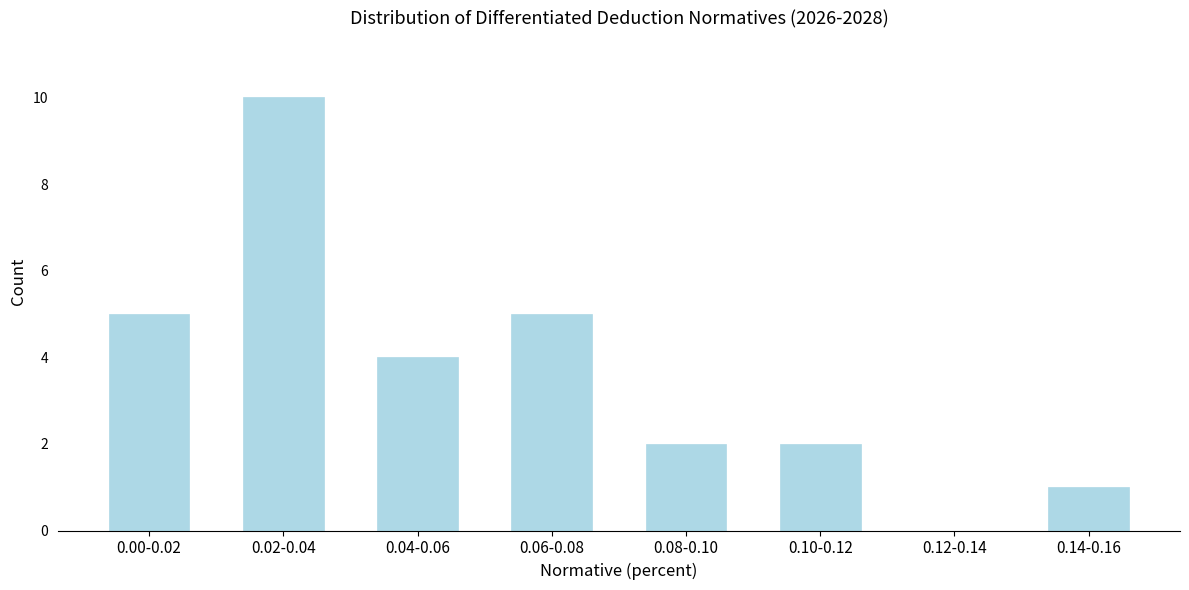

Reading left to right, list all the values displayed in this chart.

0.00-0.02=5	0.02-0.04=10	0.04-0.06=4	0.06-0.08=5	0.08-0.10=2	0.10-0.12=2	0.12-0.14=0	0.14-0.16=1